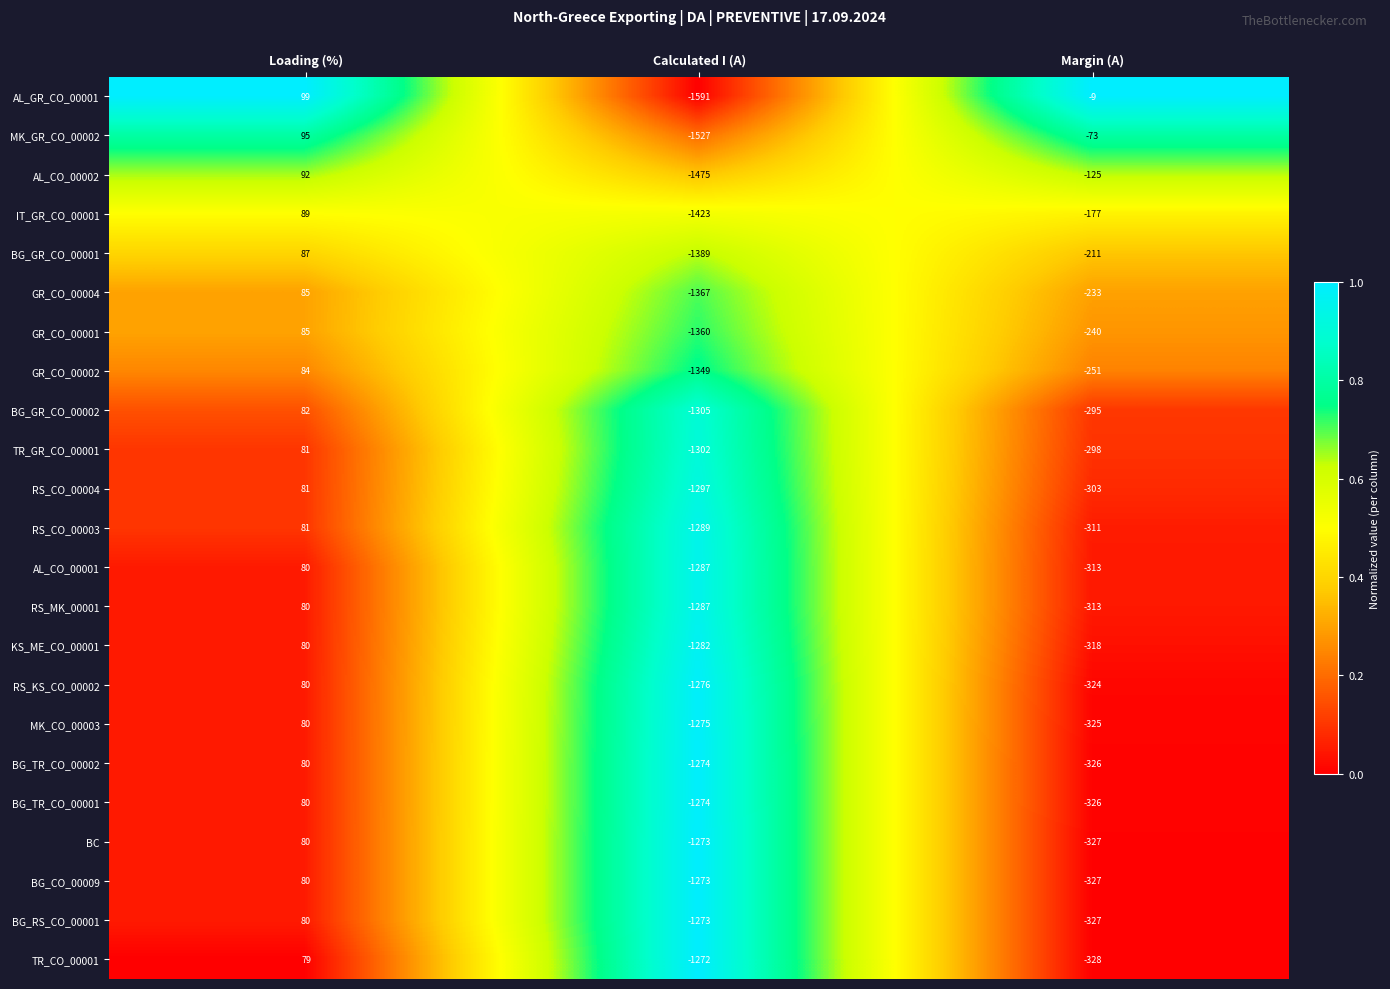

What value does the BG_GR_CO_00002 series have at Calculated I (A), to the nearest 50?

-1300